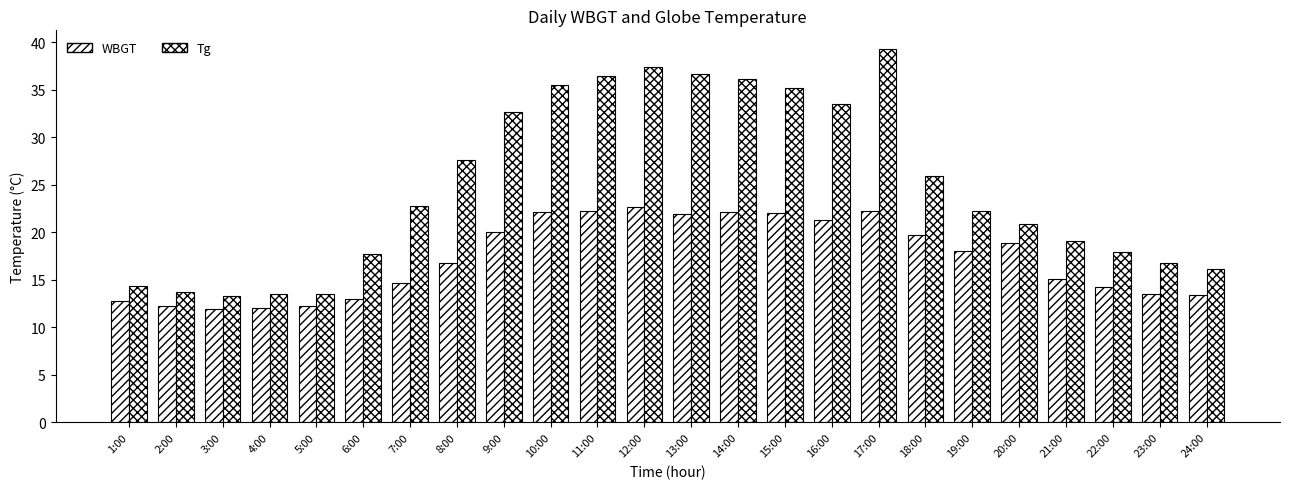

Does the chart contain stacked bars?

No